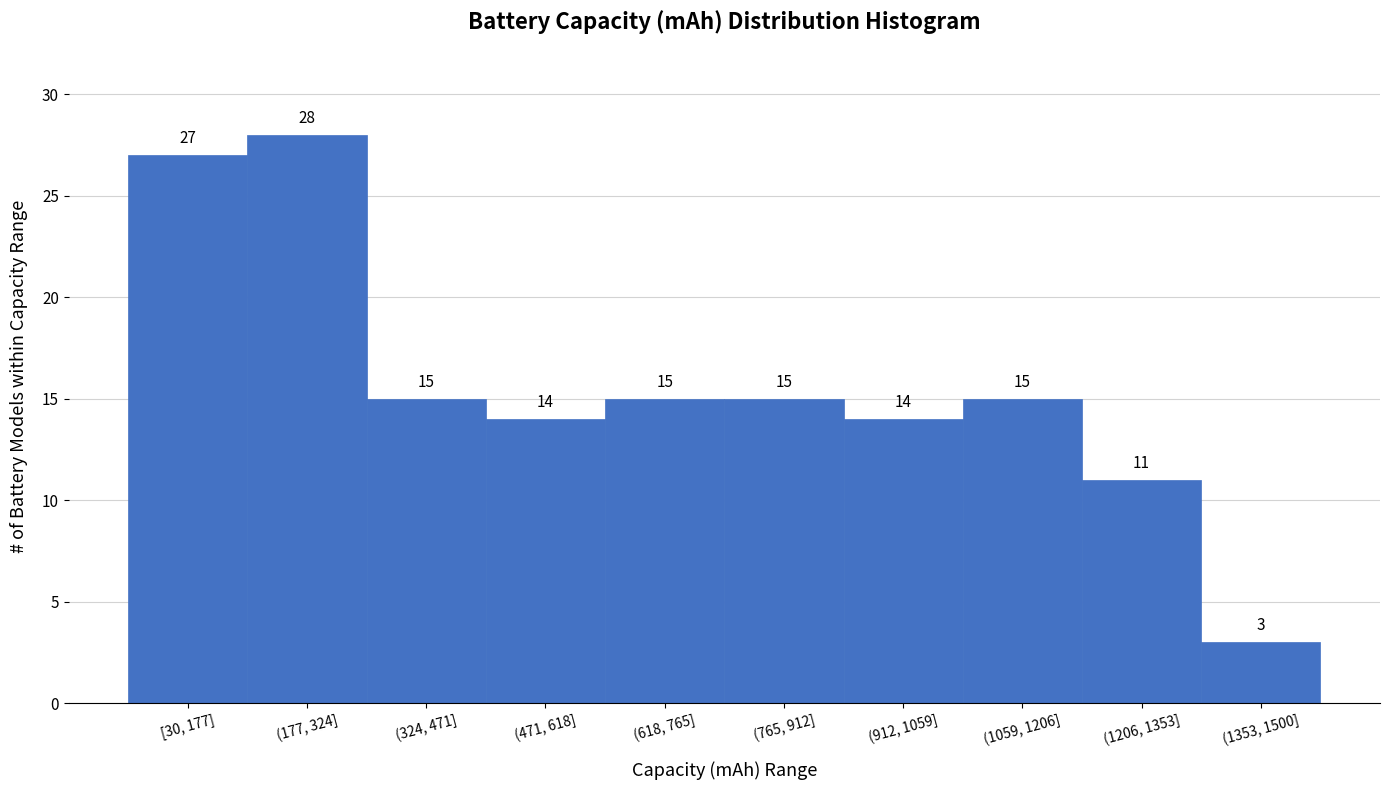

Reading left to right, extract all data points from this chart.

[30, 177]=27	(177, 324]=28	(324, 471]=15	(471, 618]=14	(618, 765]=15	(765, 912]=15	(912, 1059]=14	(1059, 1206]=15	(1206, 1353]=11	(1353, 1500]=3